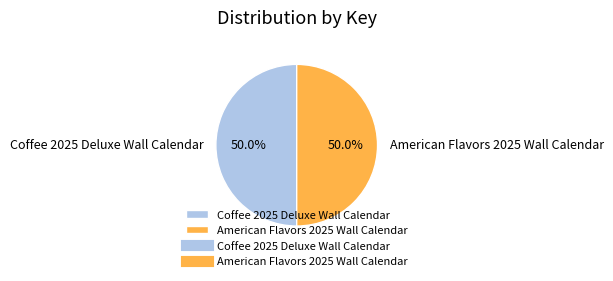

What is the ratio of the value at Coffee 2025 Deluxe Wall Calendar to the value at American Flavors 2025 Wall Calendar?

1.0